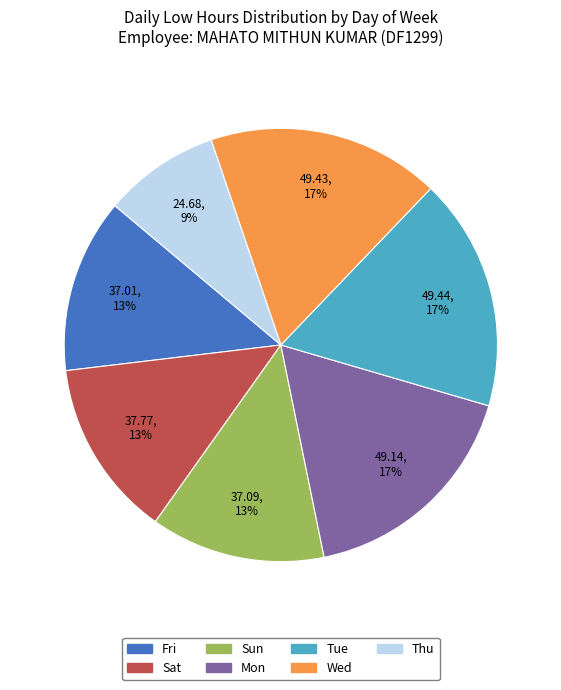

Does any single category account for the majority?

No